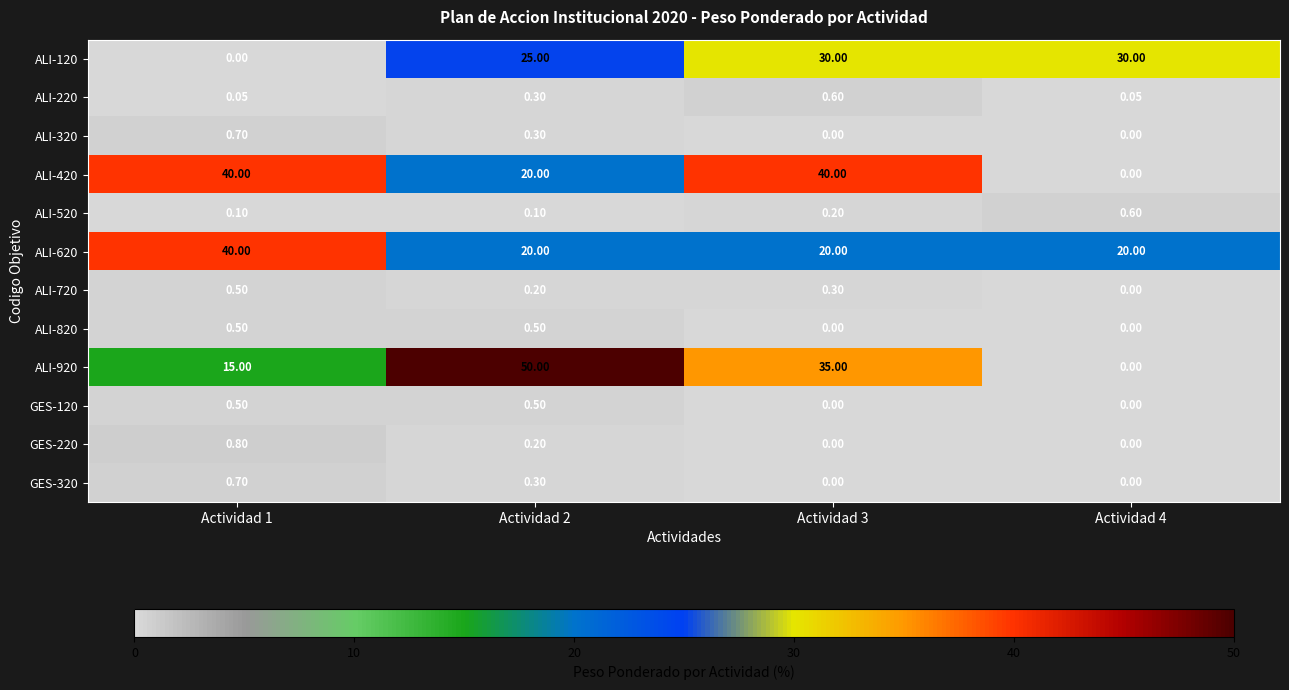

Is the value of ALI-720 at Actividad 3 greater than the value of ALI-120 at Actividad 3?

No